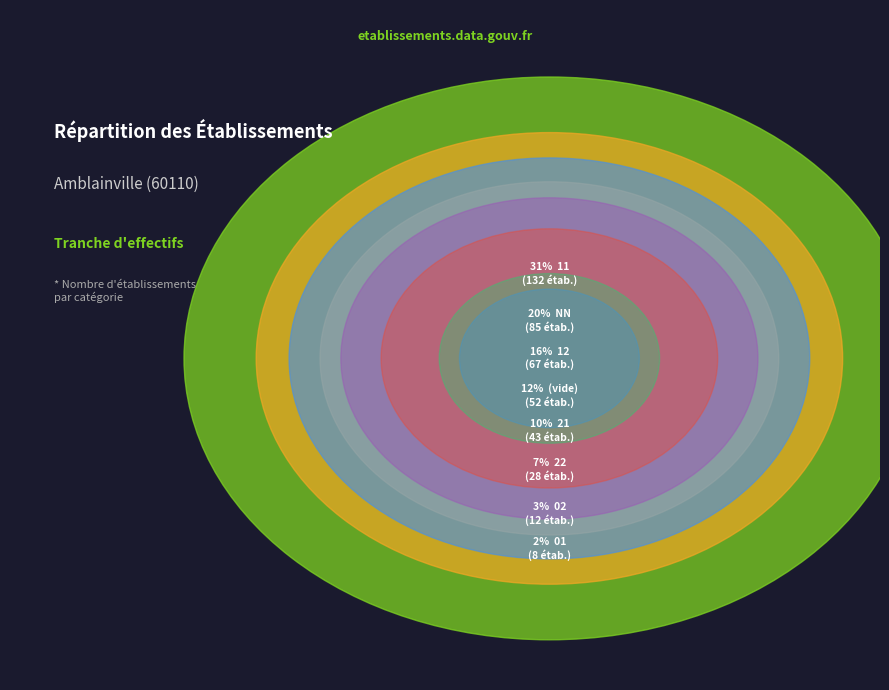

Between 01 and 12, which is larger?

12